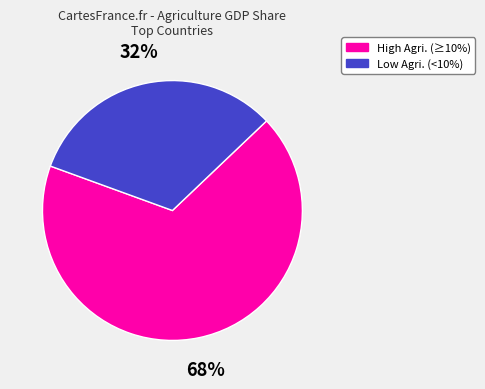

To the nearest percent, what is the average slice percentage?

50%